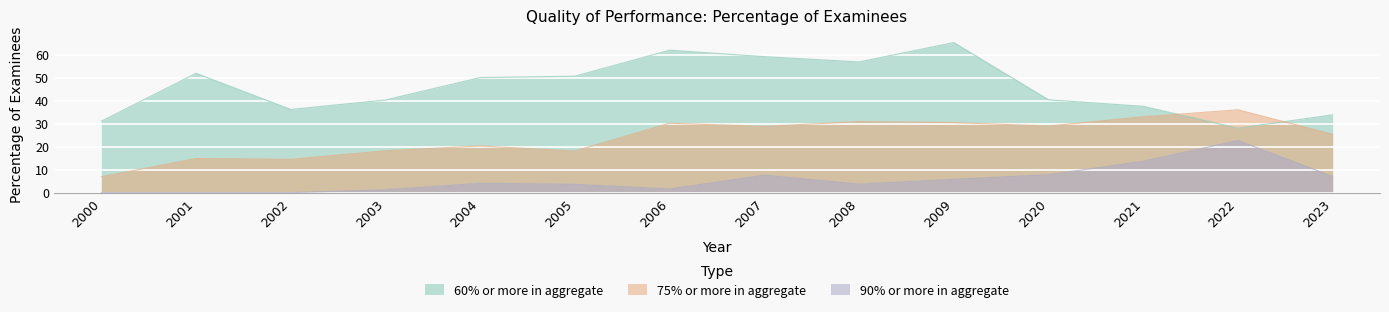

Where does the 60% or more in aggregate series first go above 50?

2001